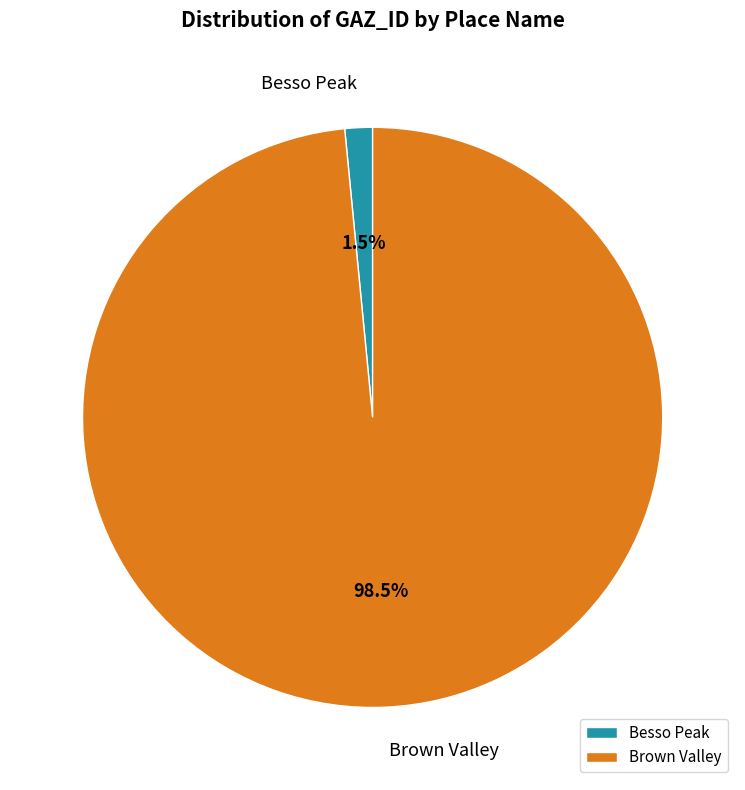

Count the number of slices in the pie.

2